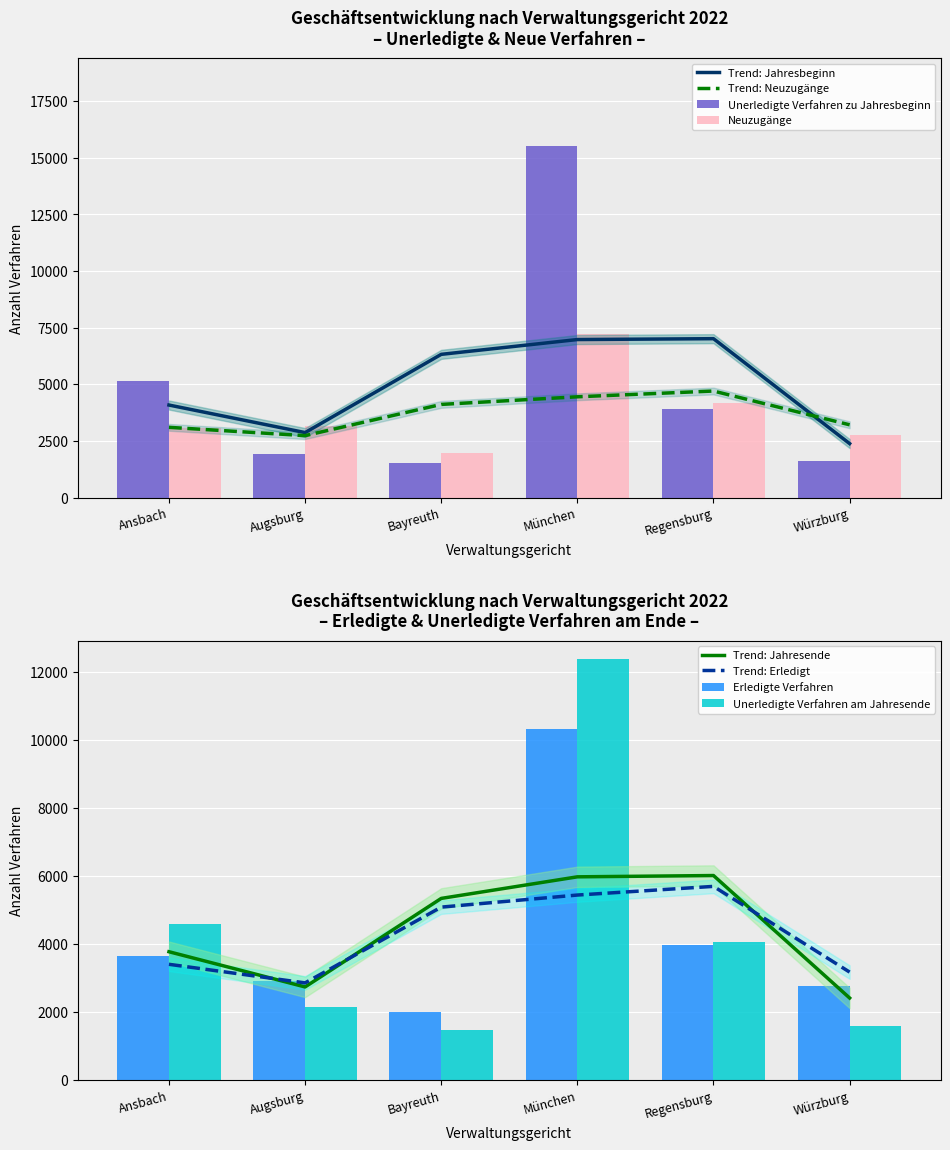

List the series in order of their peak value, highest first.

Unerledigte Verfahren zu Jahresbeginn, Unerledigte Verfahren am Jahresende, Erledigte Verfahren, Neuzugänge